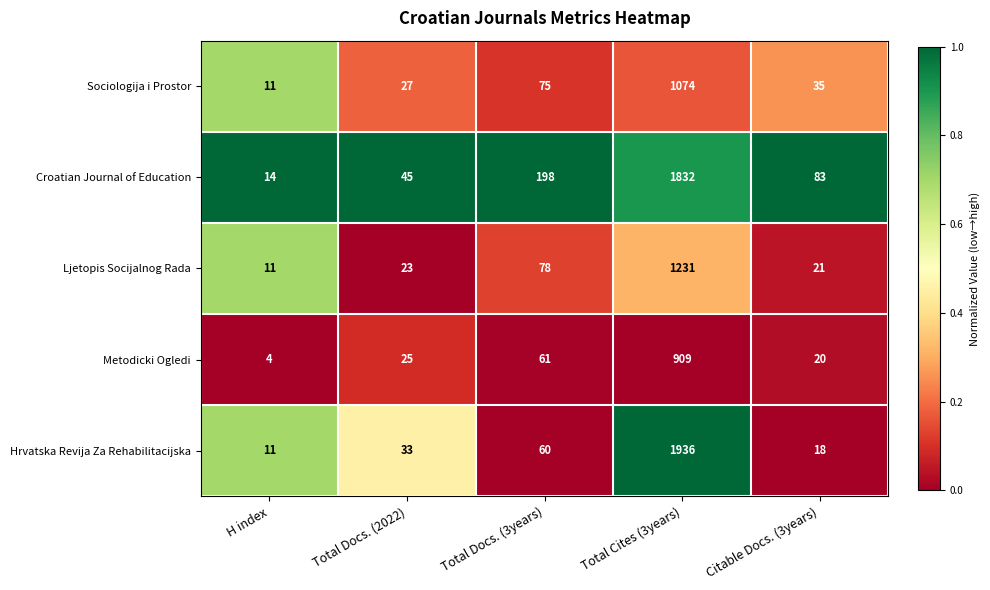

At which category does the chart reach its minimum across all series?

H index